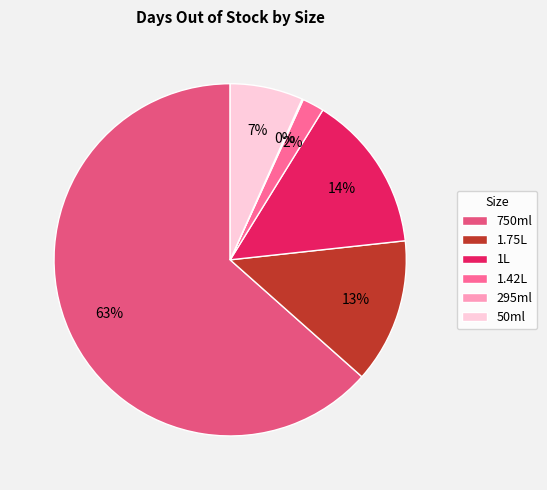

Count the number of slices in the pie.

6